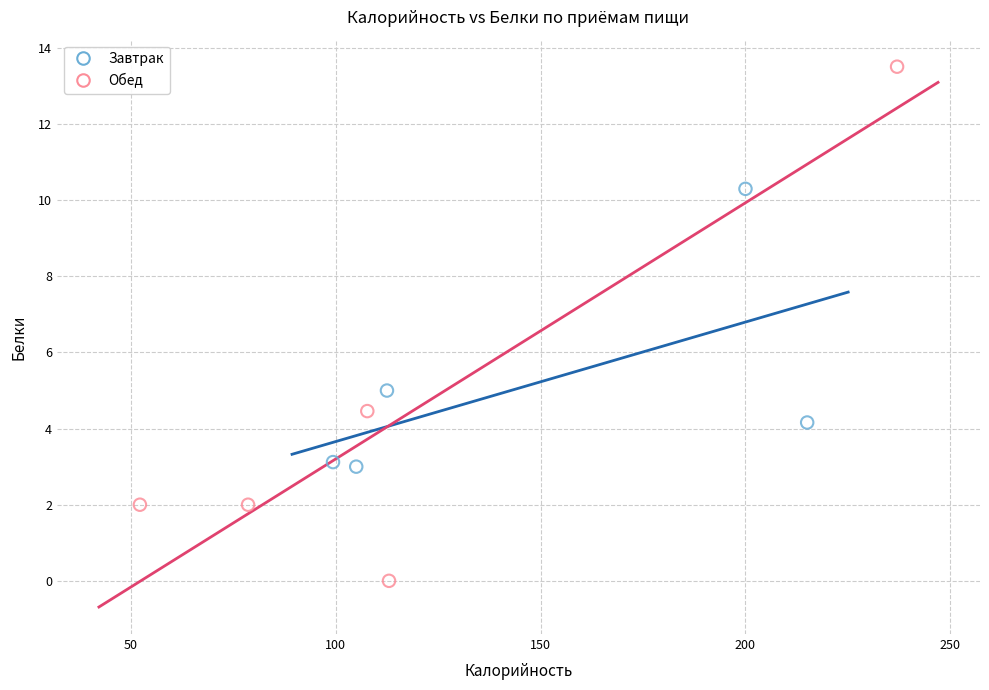

Which series has the widest spread of Y values?

Обед